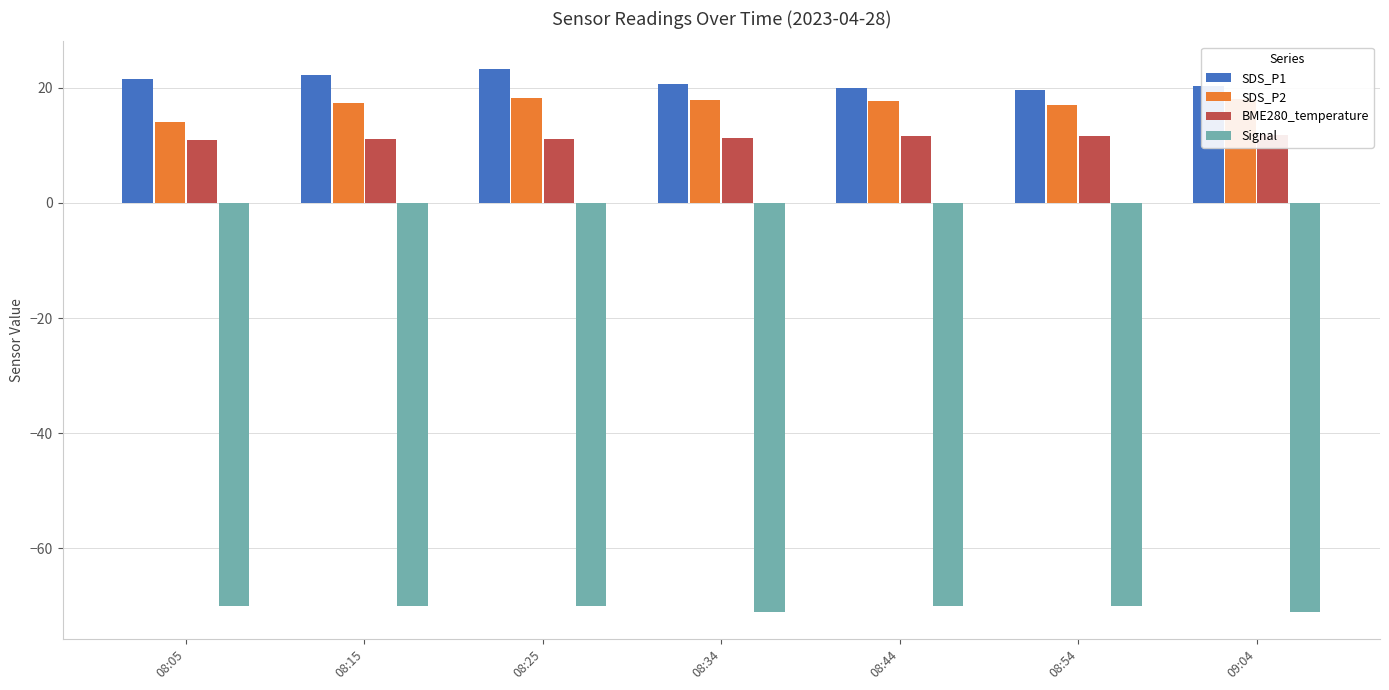

Is it true that BME280_temperature equals 17.1 at 08:34?

False